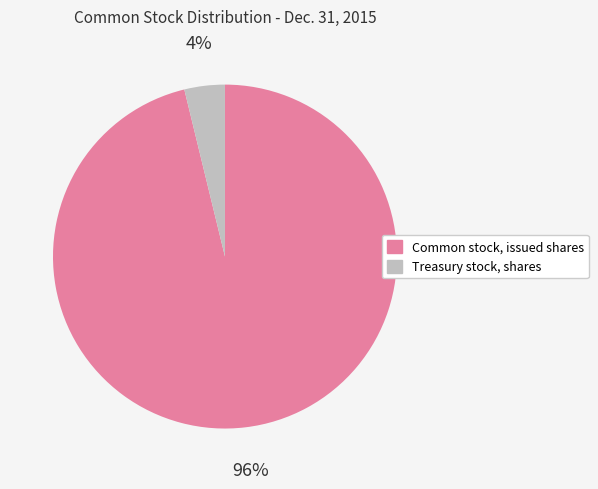

True or false: Treasury stock, shares accounts for 4% of the total.

True